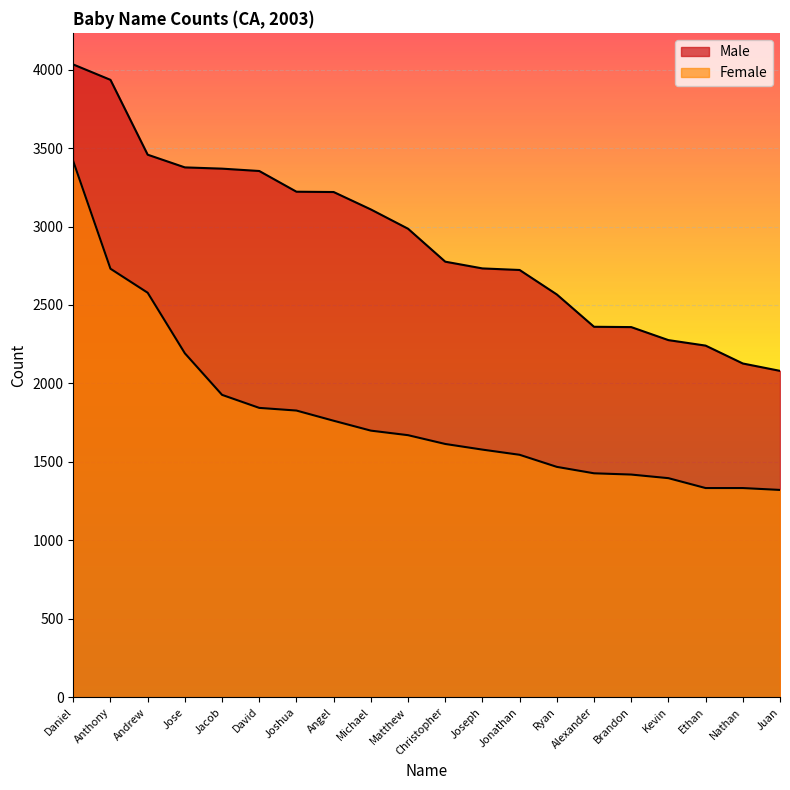

At which label is Male closest to 3056?

Michael